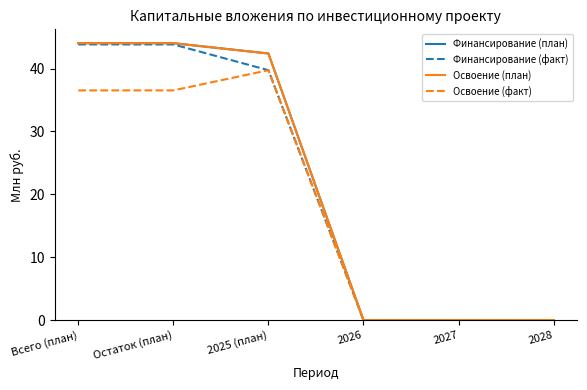

Which series has the largest total across all categories?

Финансирование (план)